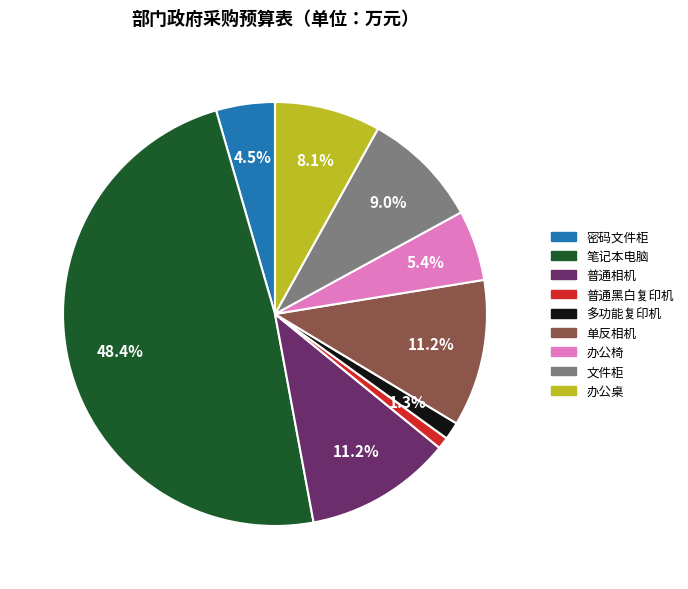

Between 单反相机 and 办公桌, which is larger?

单反相机